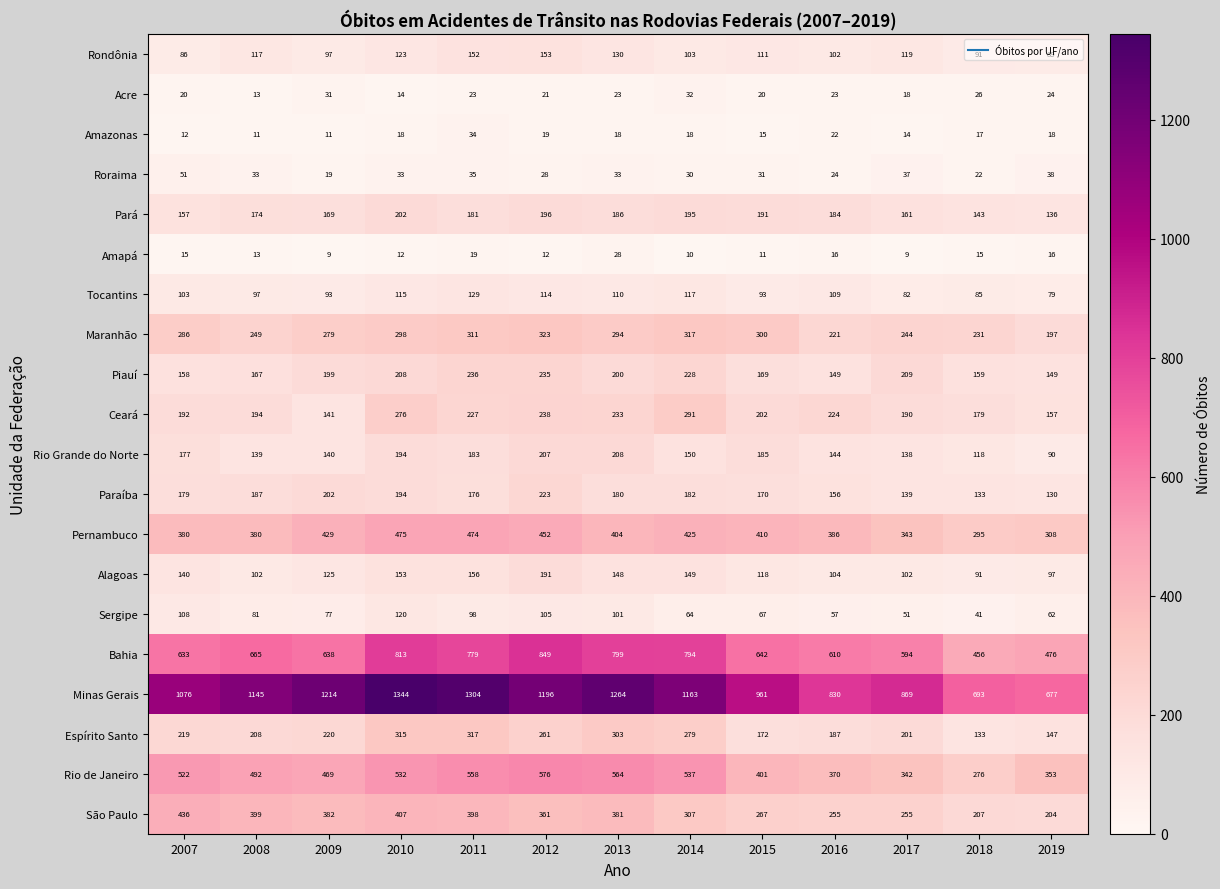

What is the spread (max minus min) of values at 2014?

1153